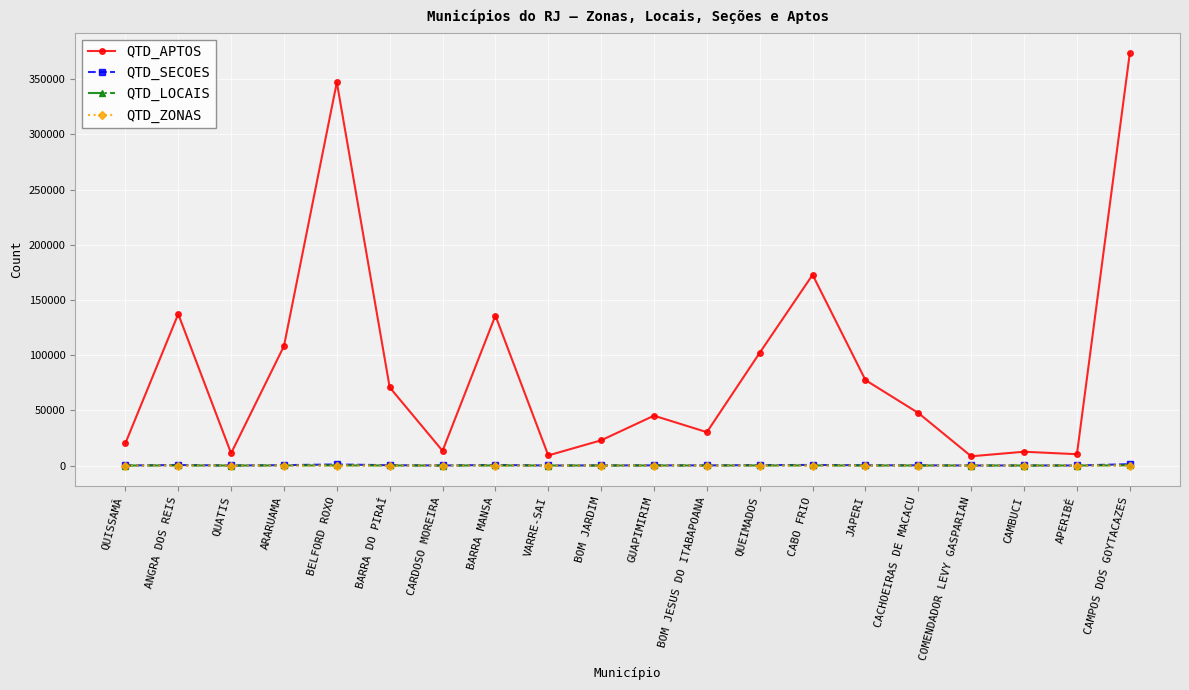

At which label is QTD_APTOS closest to 190967?

CABO FRIO